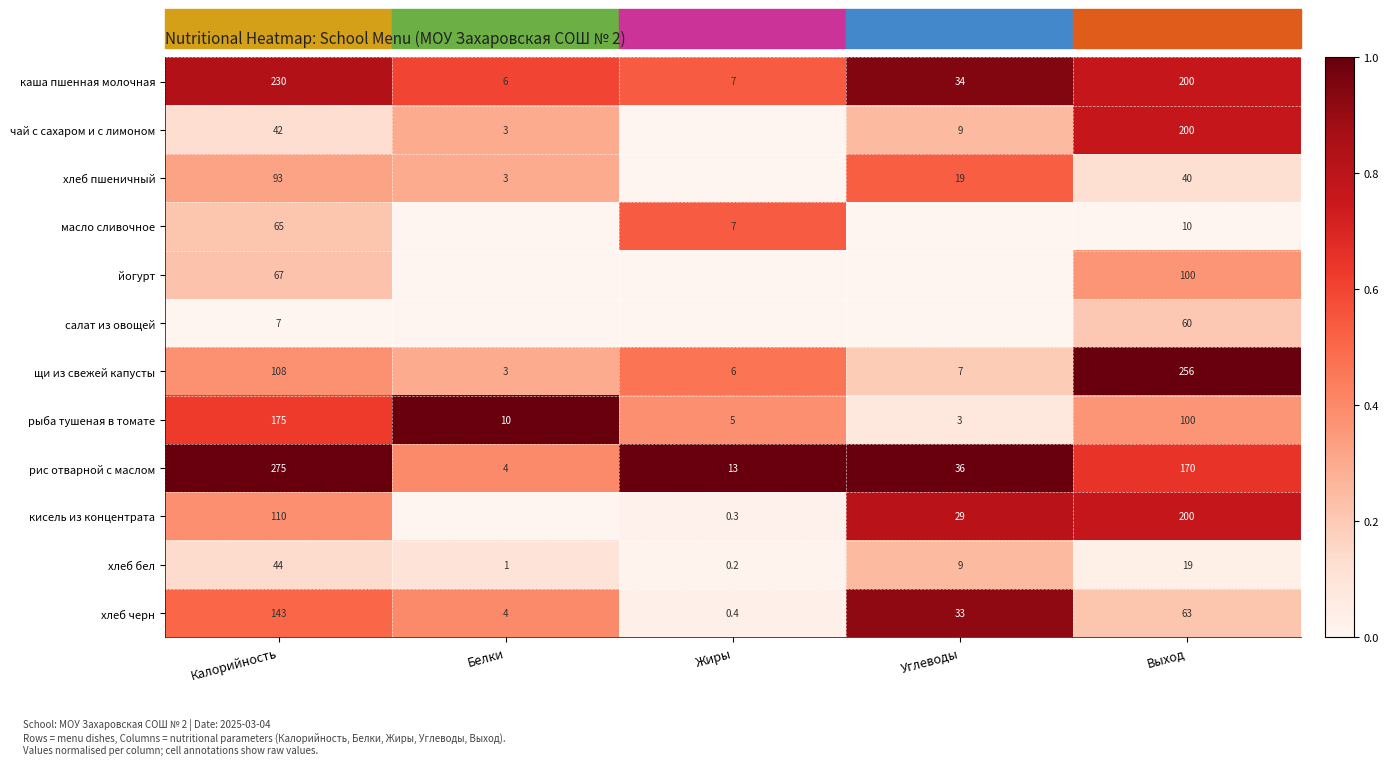

Rank the categories by рыба тушеная в томате value from lowest to highest.

Углеводы, Жиры, Белки, Выход, Калорийность